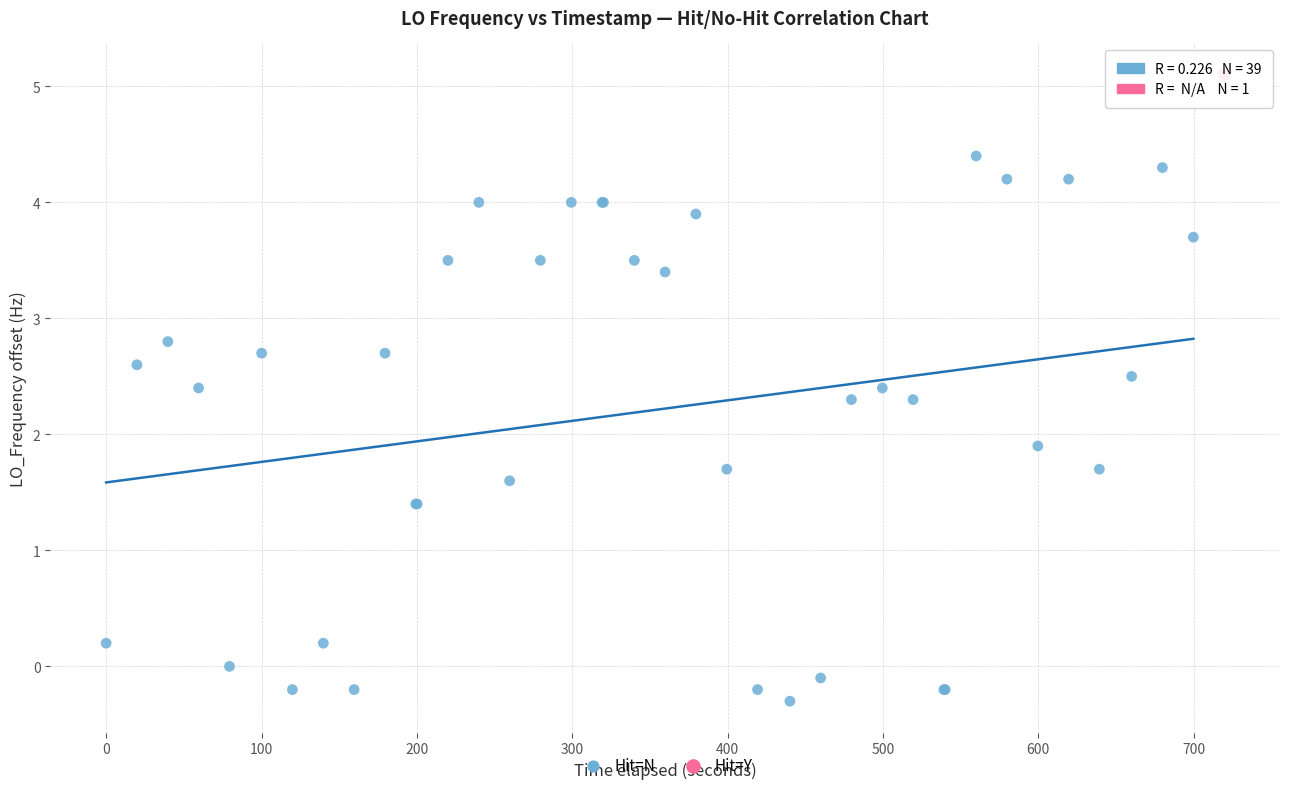

What are all the series names shown in the legend?

Hit=N, Hit=Y